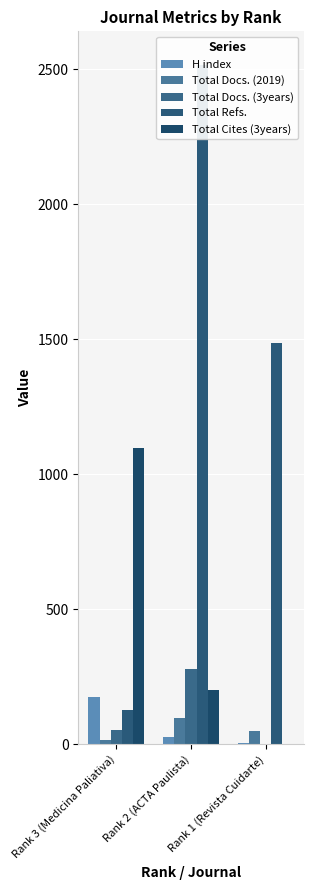

How many data points in Total Docs. (2019) are less than 49?

1